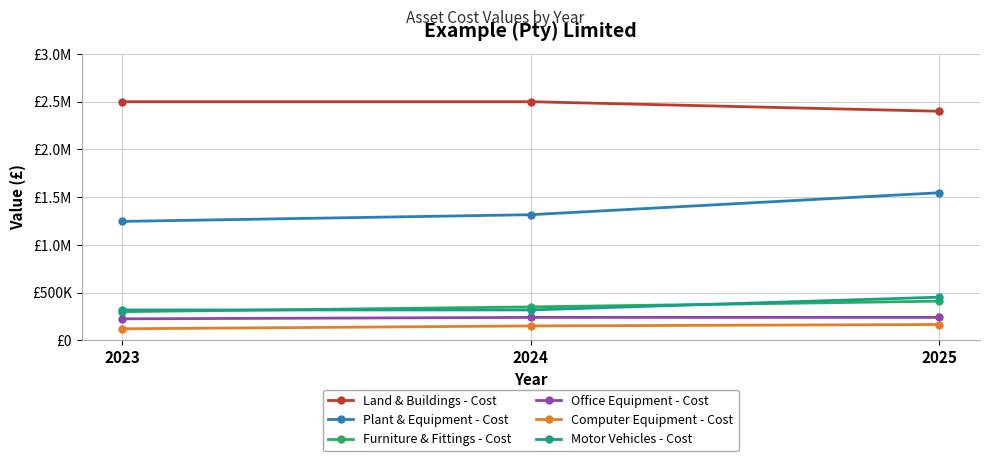

Is the value of Office Equipment - Cost at 2024 greater than the value of Computer Equipment - Cost at 2024?

Yes